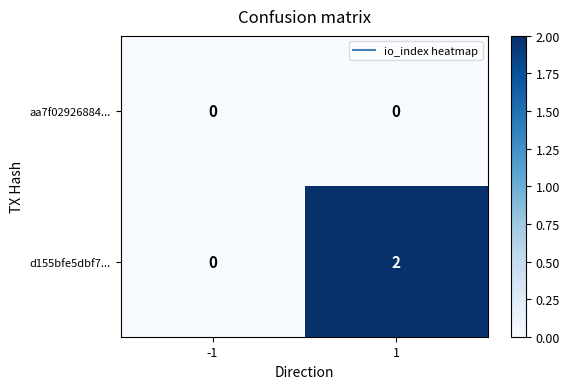

Which series changed the most between -1 and 1?

d155bfe5dbf7...